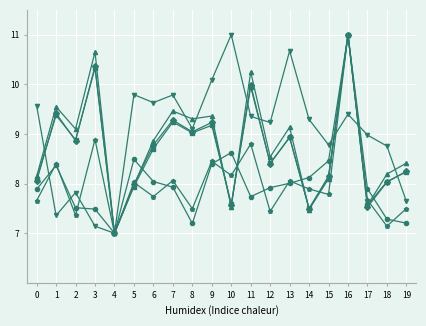

What is the difference between the highest and lowest values at 5?

1.9